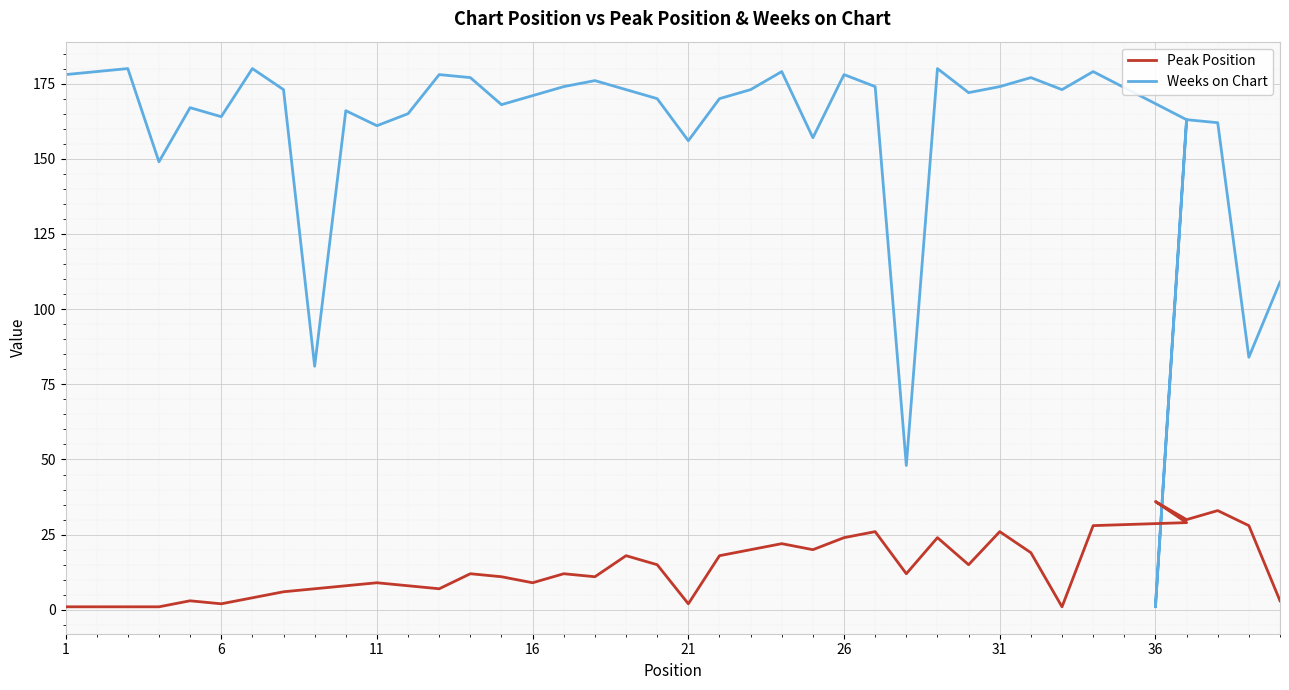

True or false: Weeks on Chart has more than 2 points higher than both neighbors.

True